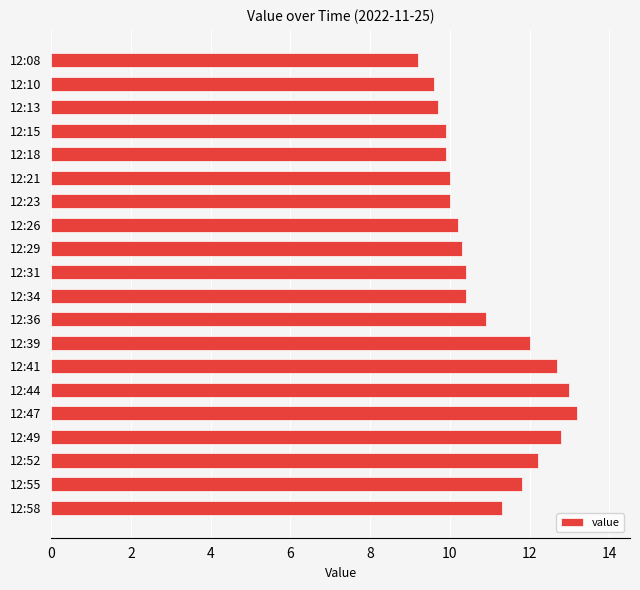

What is the value of the 17th bar from the top?

12.8